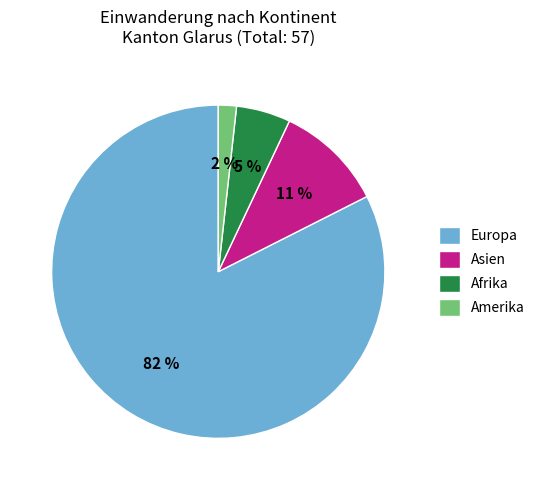

Which category has the biggest portion of the pie?

Europa